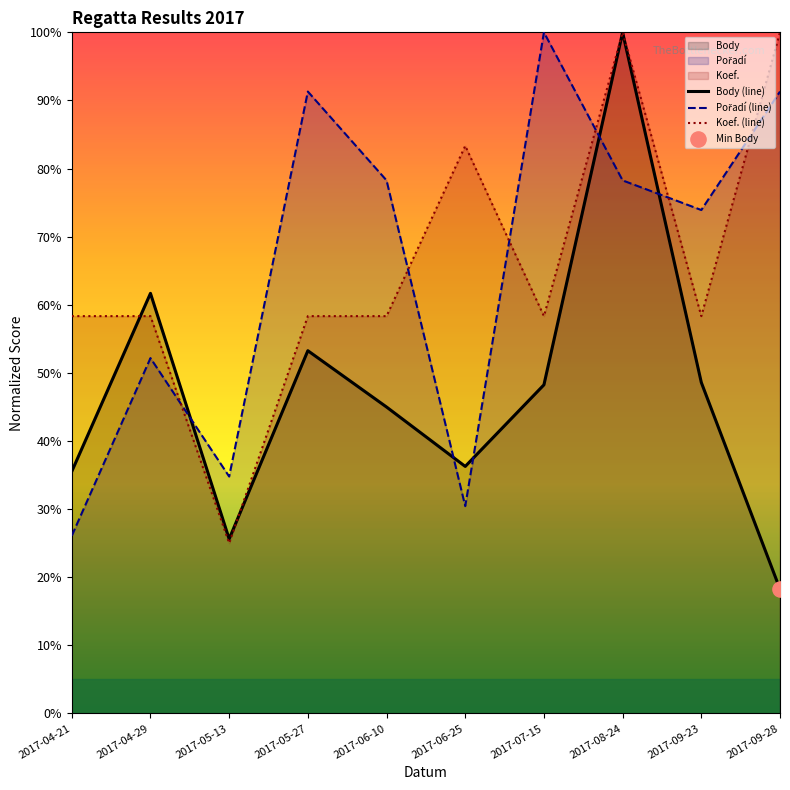

Which series has the largest total across all categories?

Koef. (line)